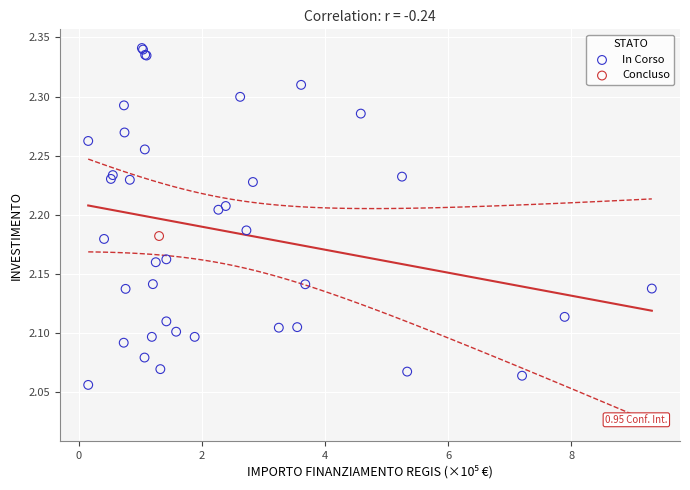

What are all the series names shown in the legend?

In Corso, Concluso